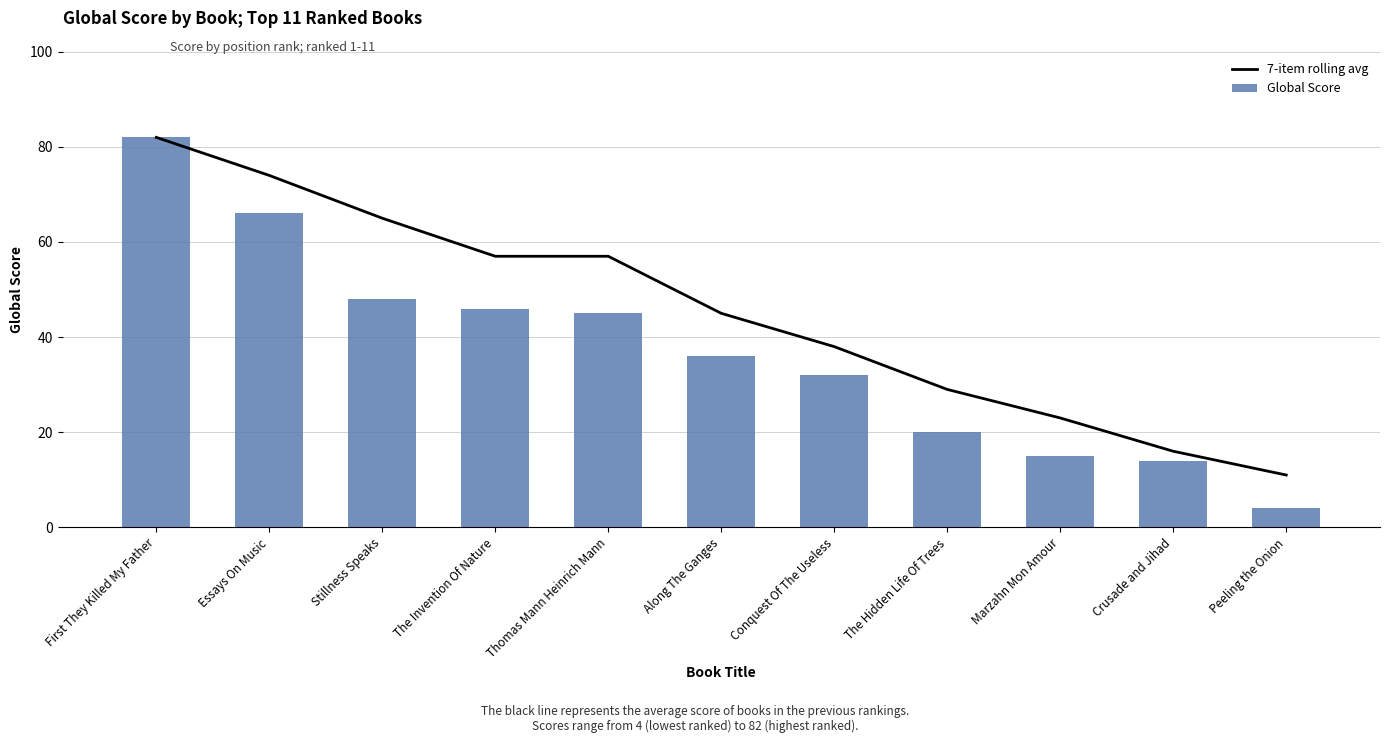

Which series changed the most between Essays On Music and Along The Ganges?

Global Score